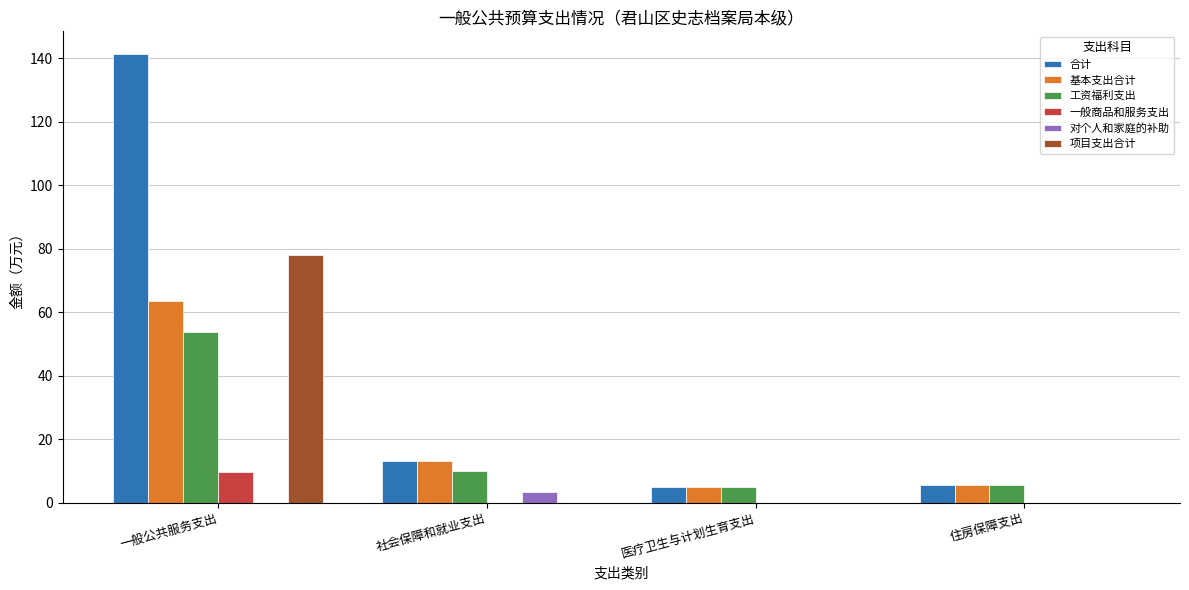

At which label does 基本支出合计 reach its peak?

一般公共服务支出